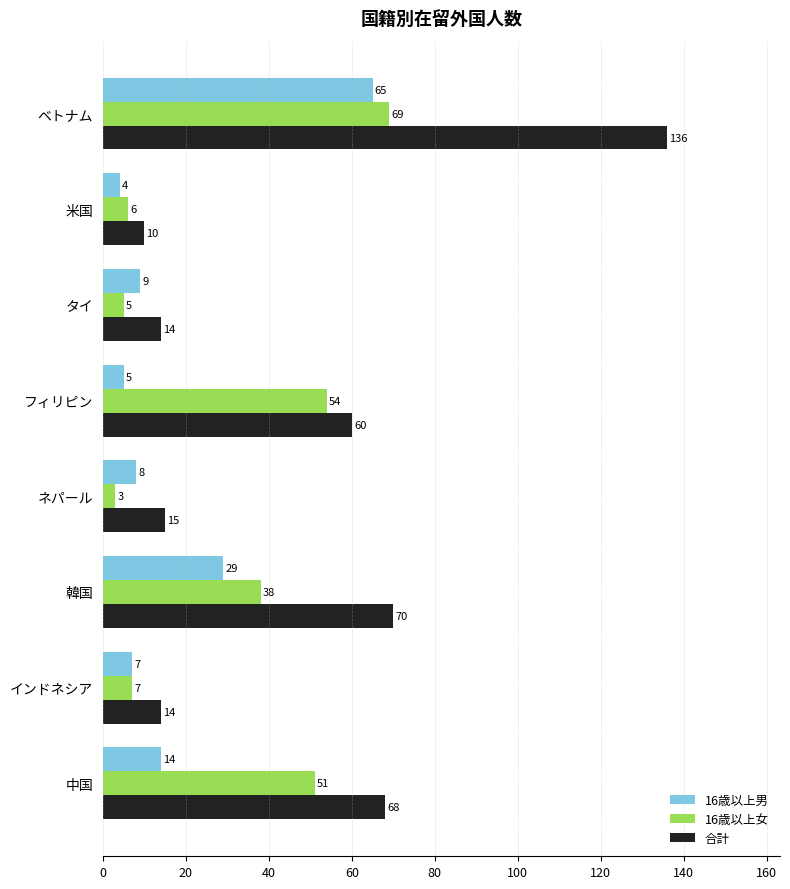

What is the sum of all 16歳以上男 values?

141